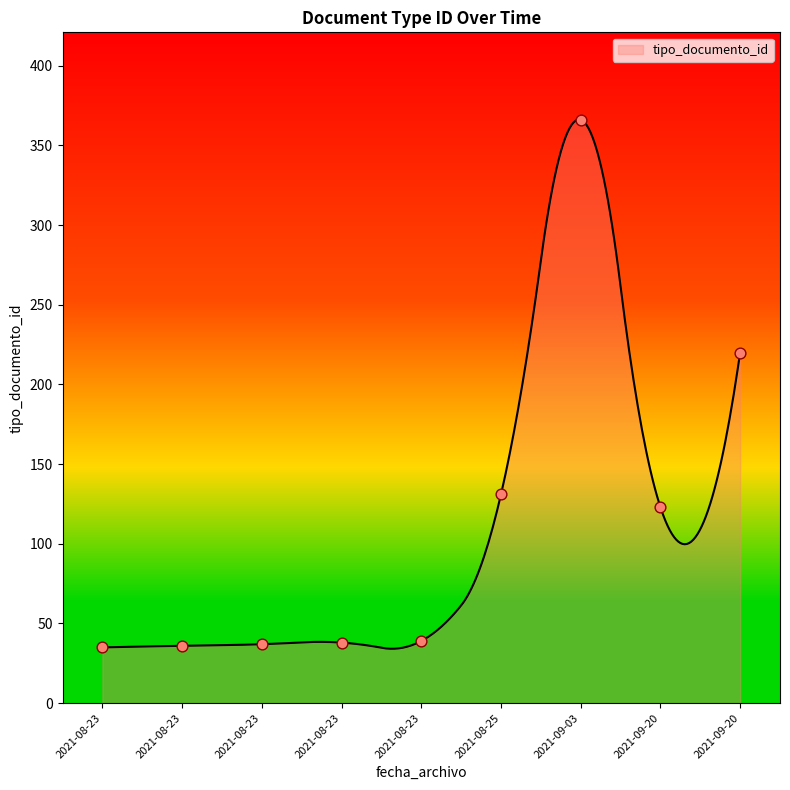

What is the change in value from 2021-09-20 to 2021-08-23?

-86